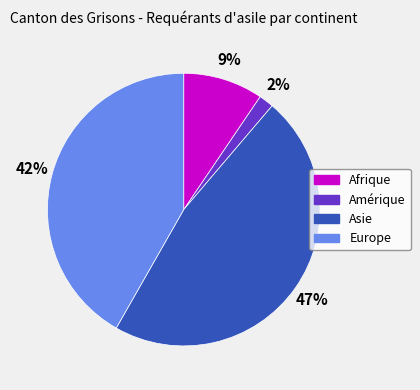

Is there any slice that represents more than half of the pie?

No